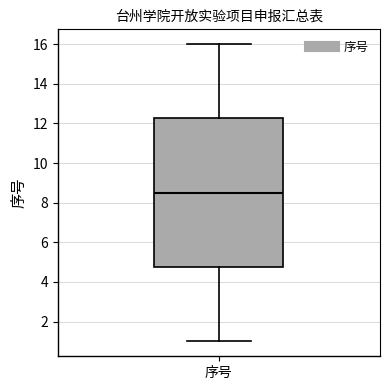

Read this box plot against the y-axis: the position of the median line, the range covered by the box, and the ends of both whiskers. The values are not printed on the chart, so give them approximately, as read against the axis.

median 8.6, box 4.8 to 12.2, whiskers 1.0 to 16.0